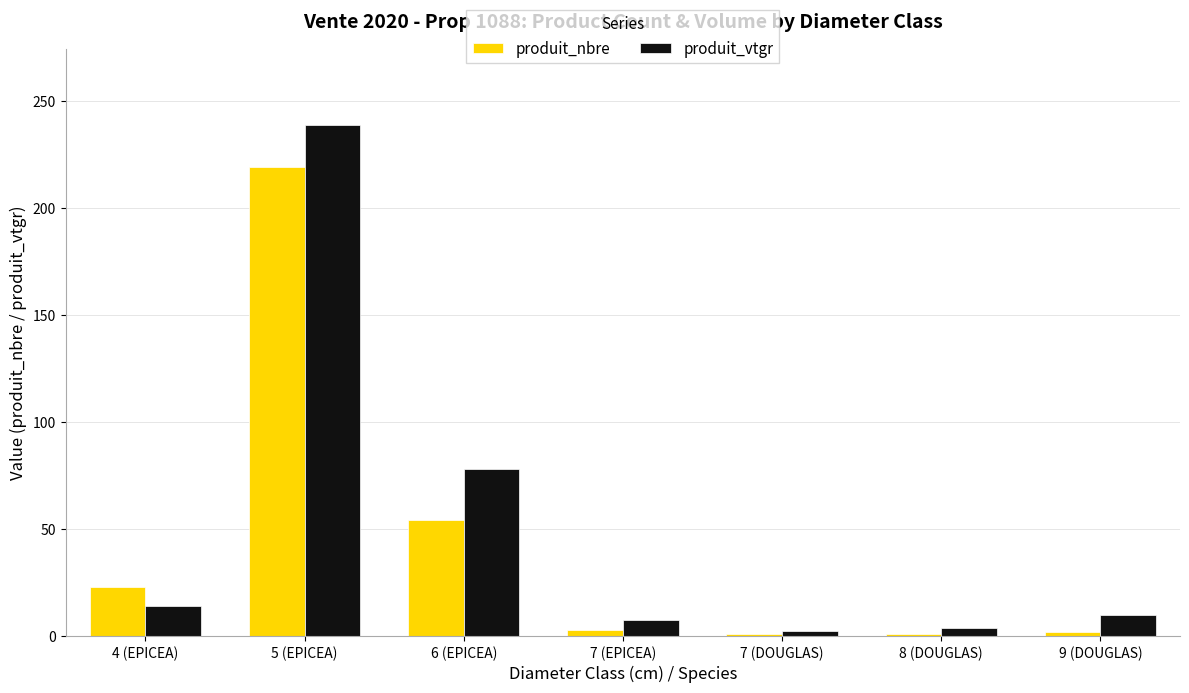

What are all the series names shown in the legend?

produit_nbre, produit_vtgr